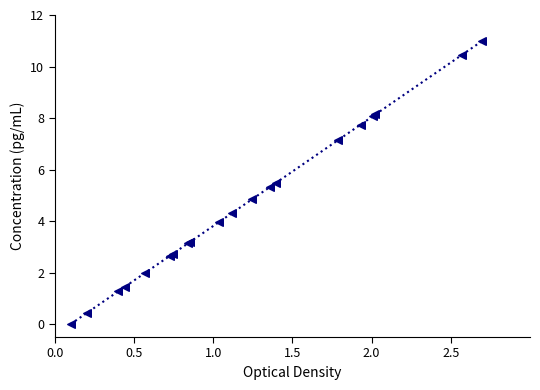

What is the greatest value displayed?

11.0